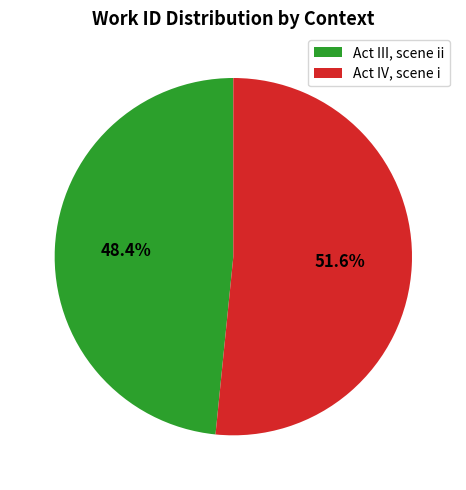

To the nearest percent, what is the combined percentage of Act III, scene ii and Act IV, scene i?

100%